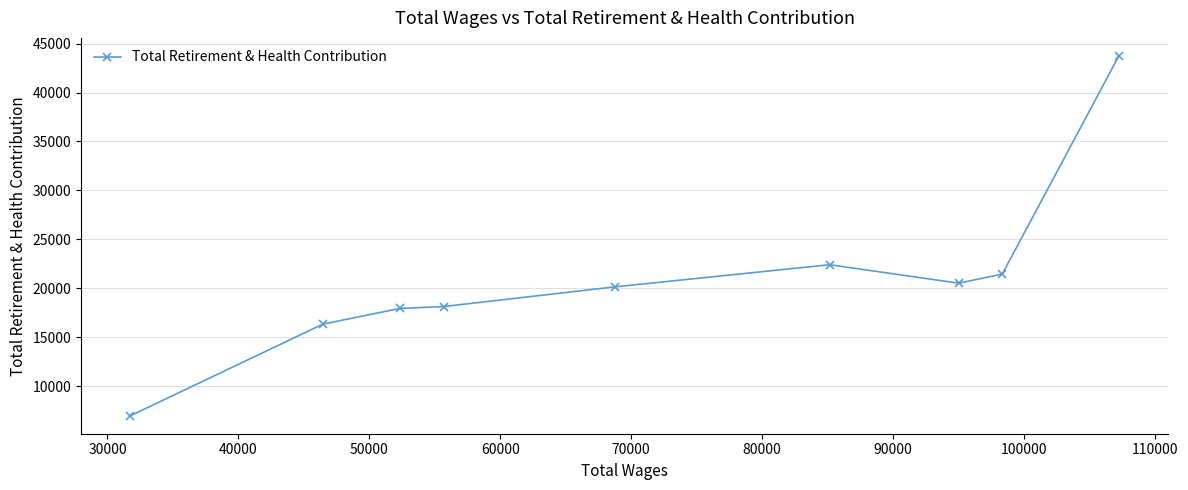

Reading left to right, list all the values displayed in this chart.

6972	16336	17939	18130	20143	22403	20516	21451	43743